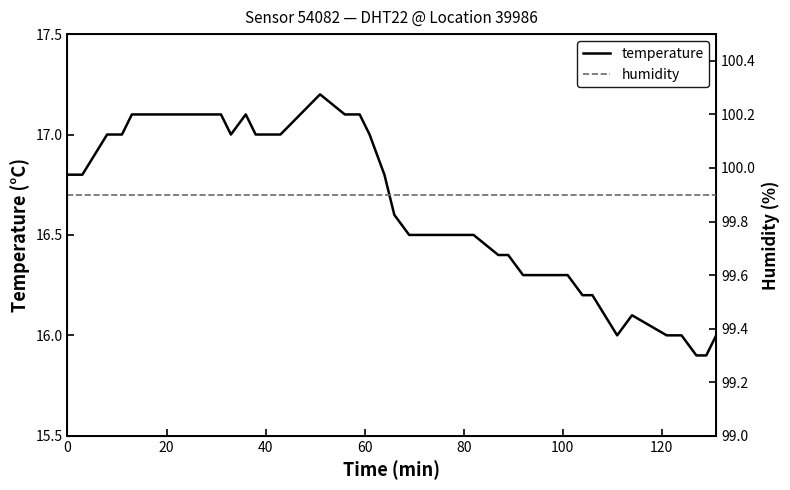

What is the maximum value for temperature?

17.2